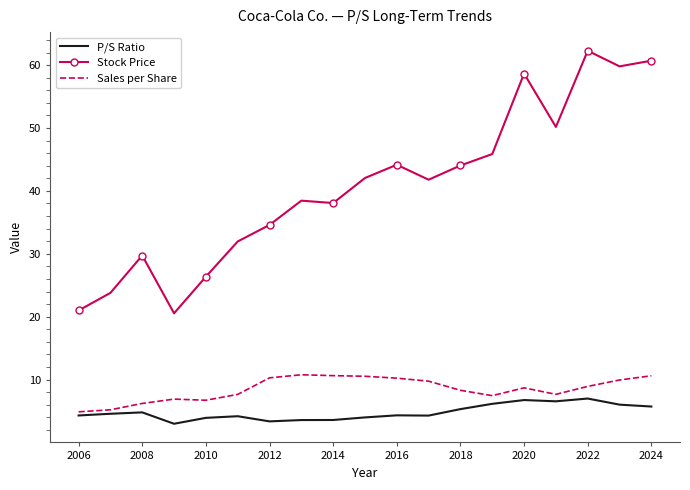

Rank the series by their maximum value, from lowest to highest.

P/S Ratio, Sales per Share, Stock Price